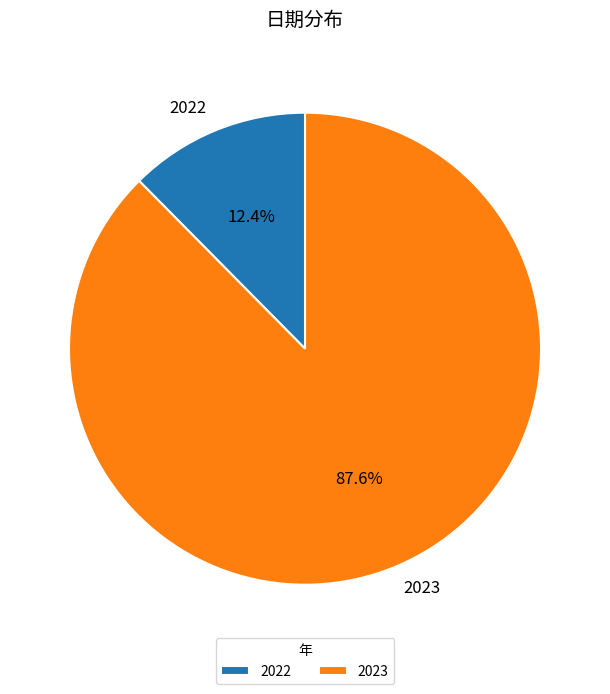

What portion of the pie excludes 2023?

12.4%